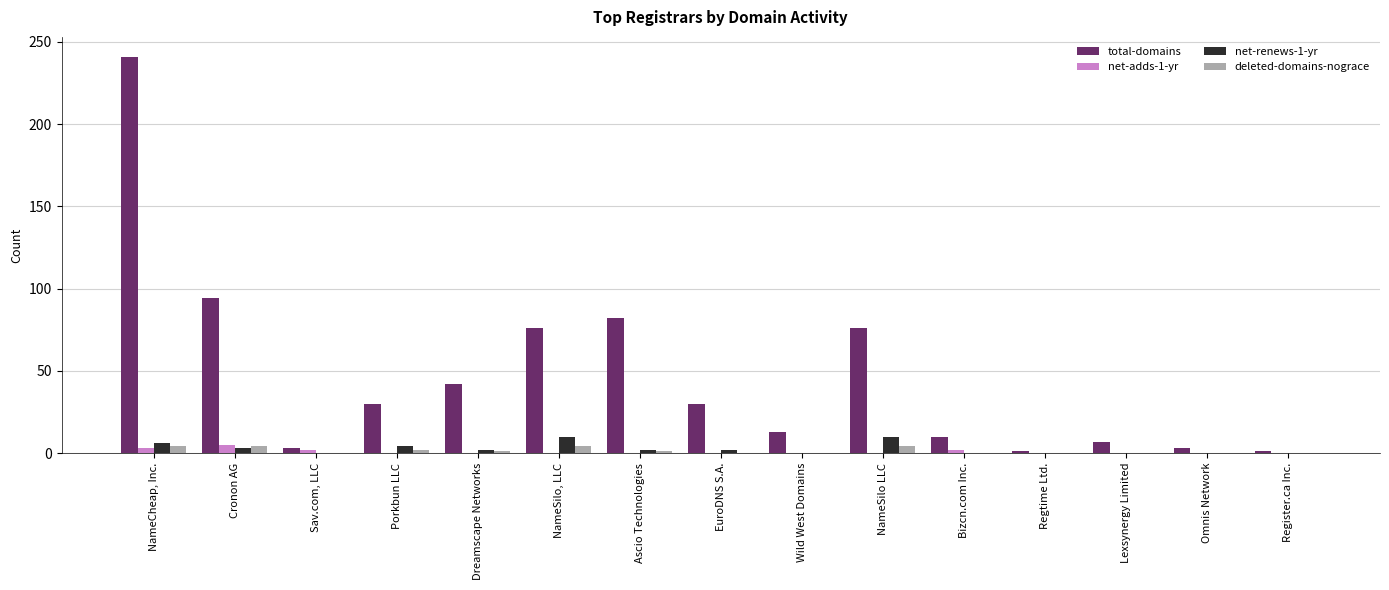

At which label is total-domains closest to 121?

Cronon AG